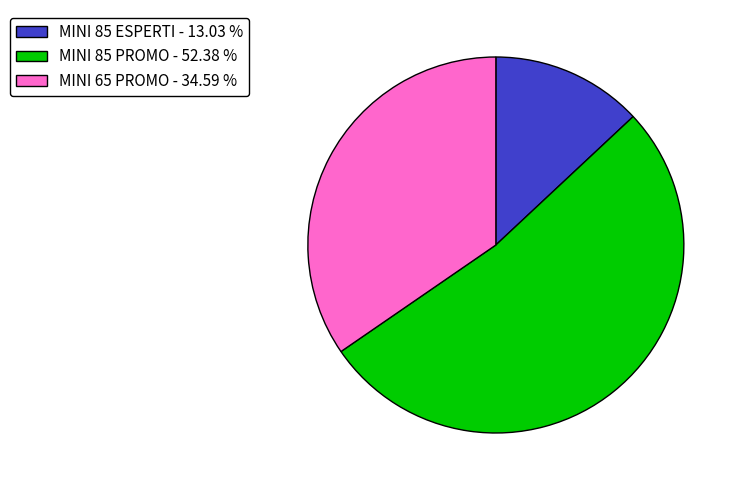

What is the largest slice in the pie chart?

MINI 85 PROMO - 52.38 %